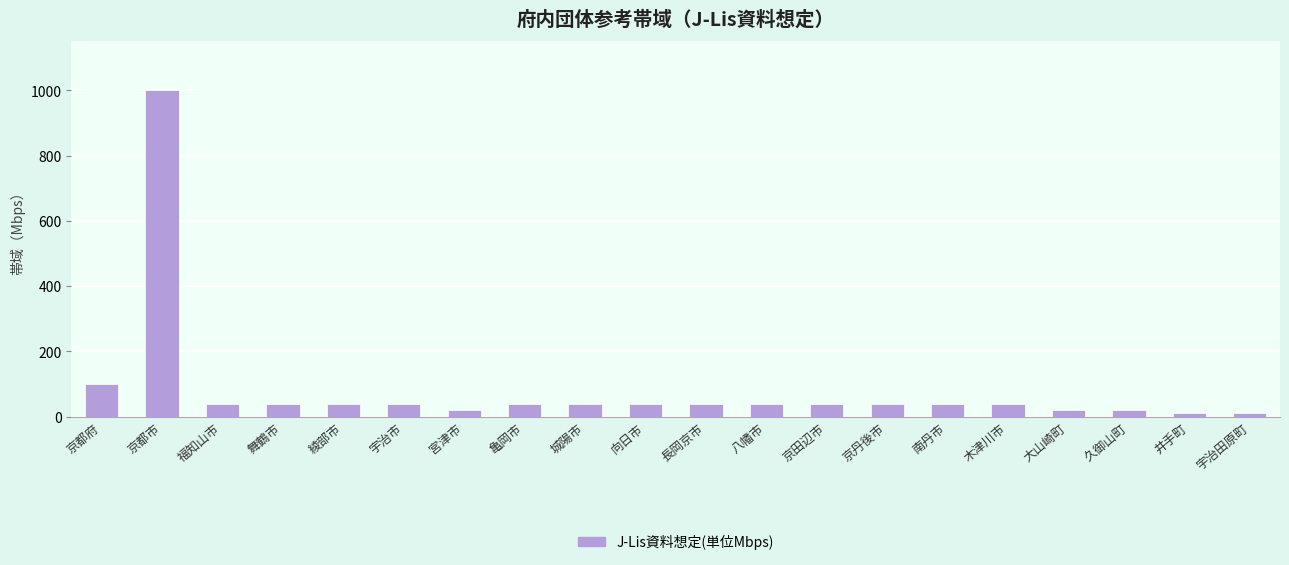

Reading right to left, what are all the values shown in this chart?

10	10	20	20	40	40	40	40	40	40	40	40	40	20	40	40	40	40	1000	100